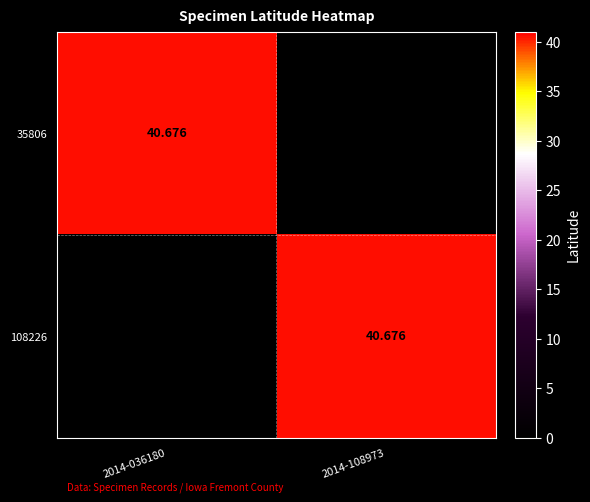

How many values in the 35806 series are below 40?

1